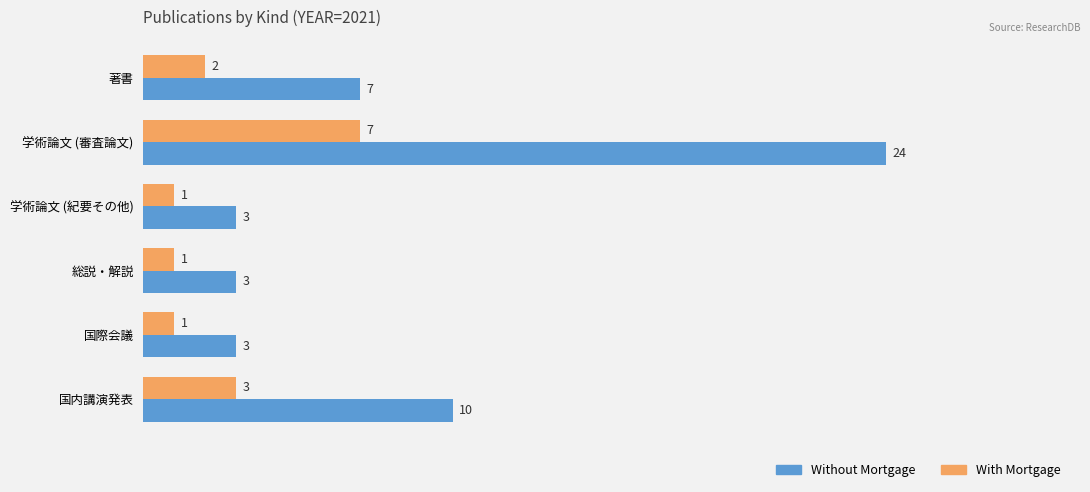

Is the value of With Mortgage at 学術論文 (紀要その他) greater than the value of Without Mortgage at 学術論文 (紀要その他)?

No